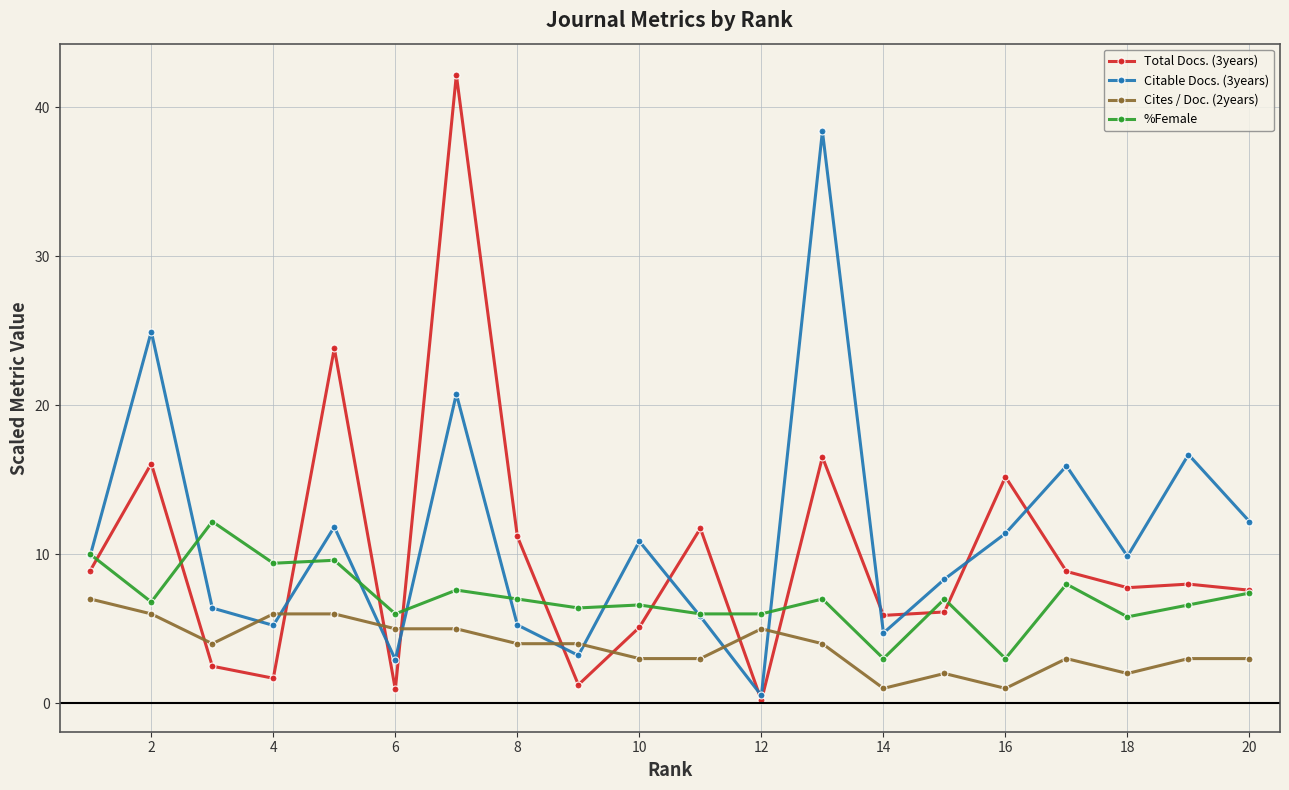

True or false: %Female and Cites / Doc. (2years) cross at least once.

False